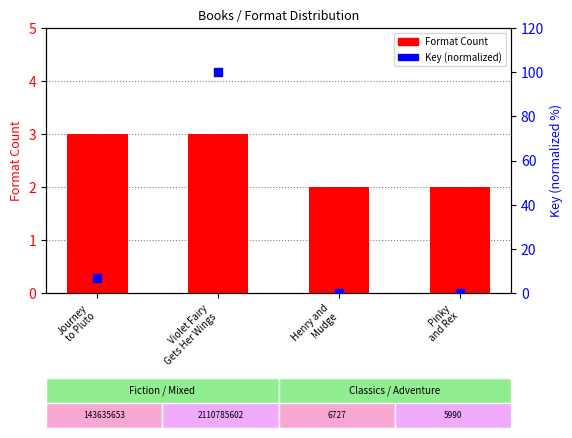

Which series has the largest total across all categories?

Key (normalized)